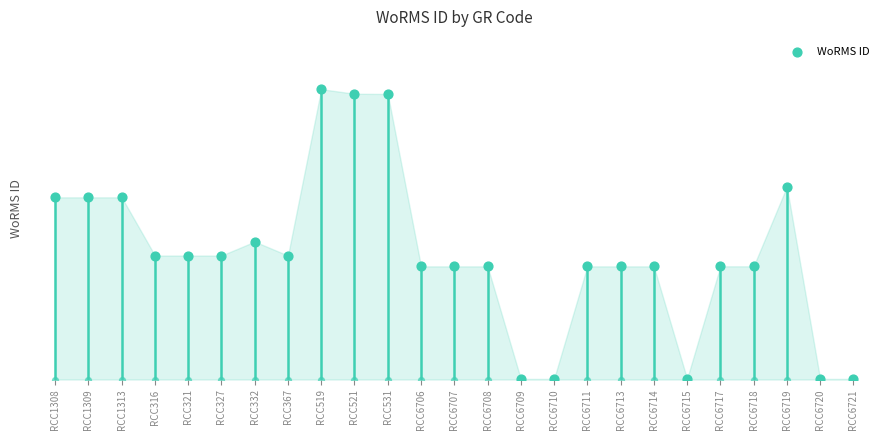

Which has a higher value, RCC1309 or RCC1313?

RCC1309